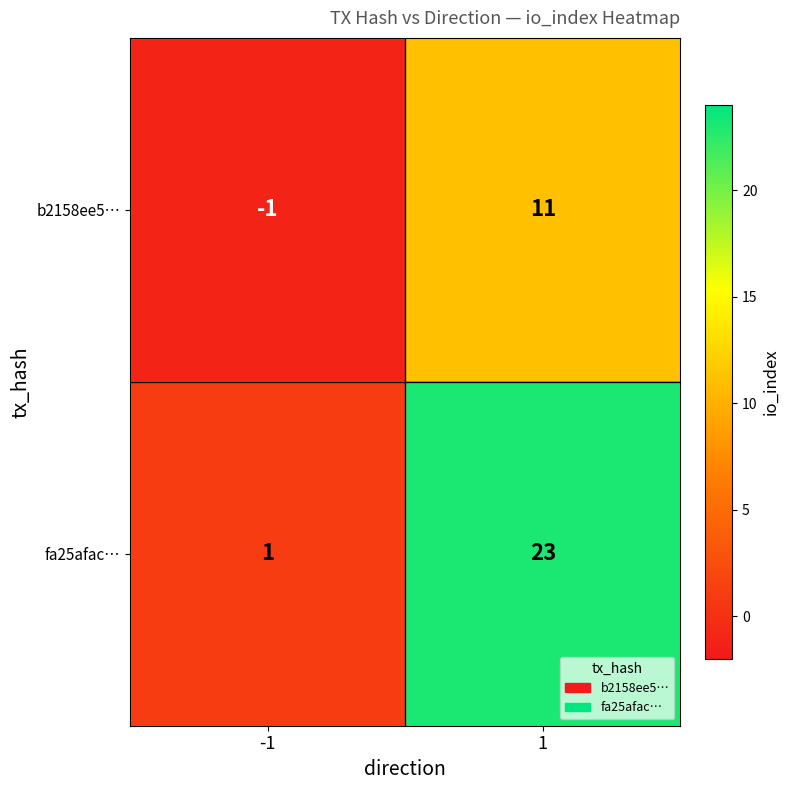

Is it true that fa25afac… equals 1 at -1?

True